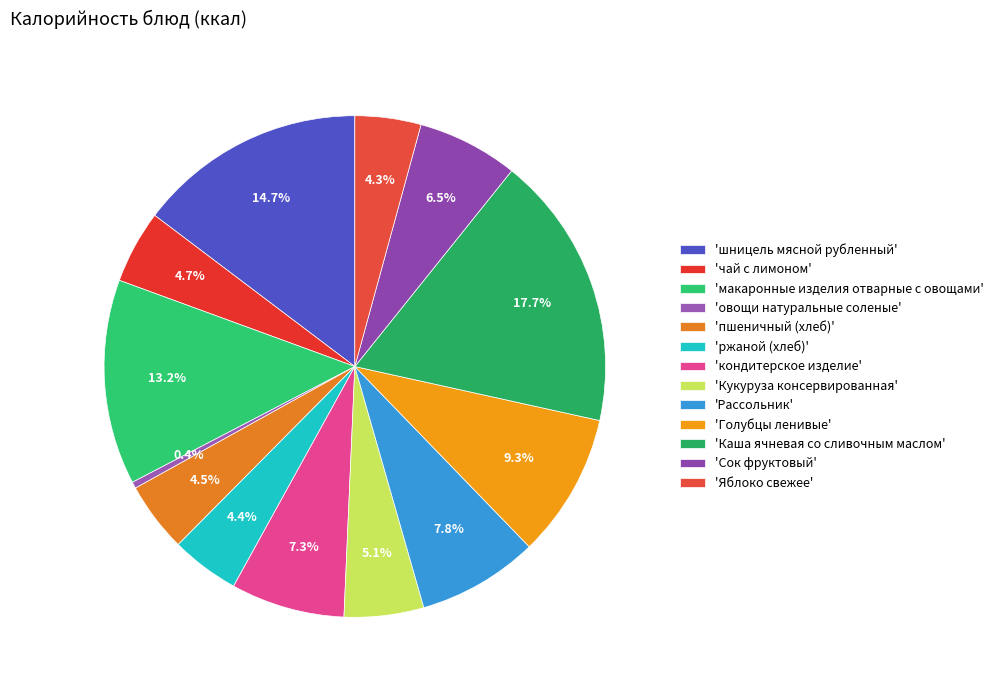

How many slices are in this pie chart?

13